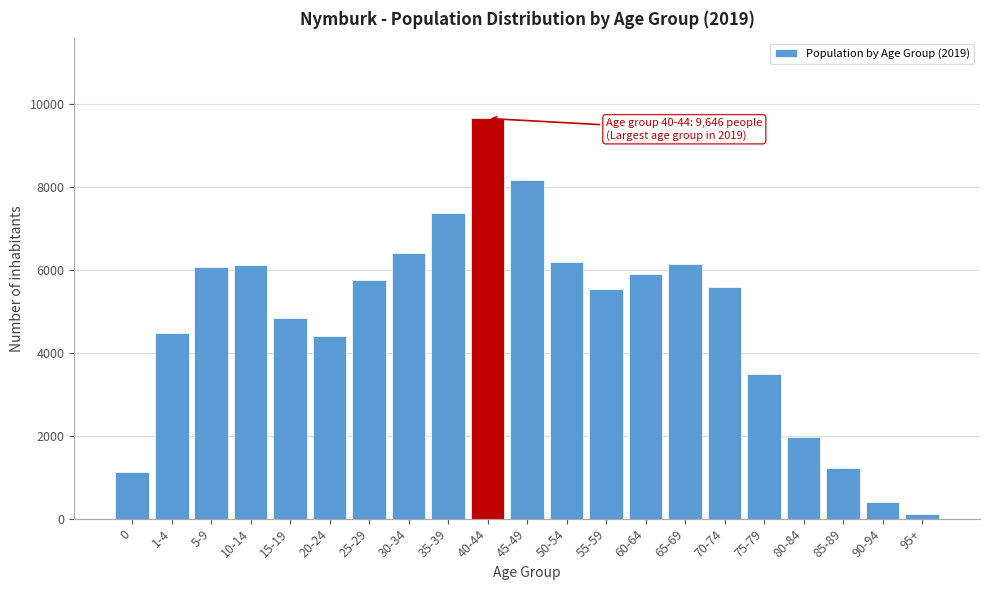

Between 40-44 and 70-74, which is larger?

40-44